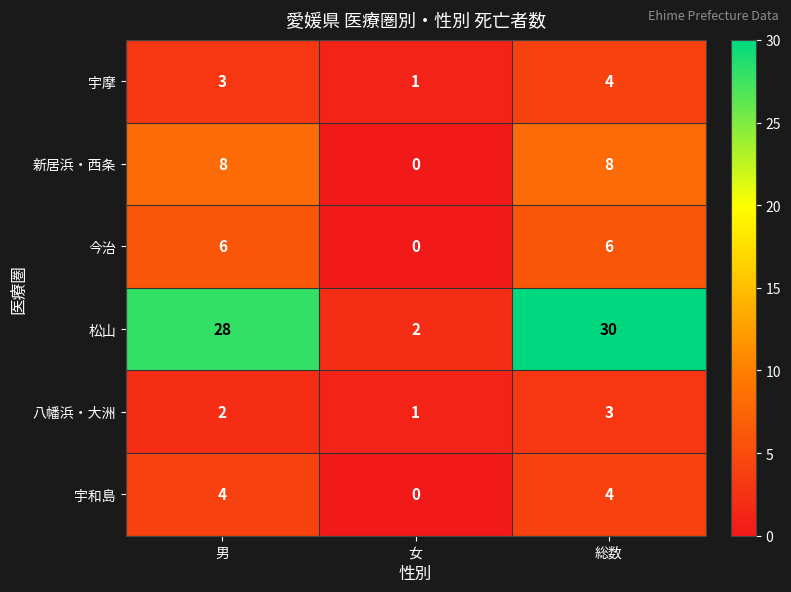

What is the average value of the 今治 series?

4